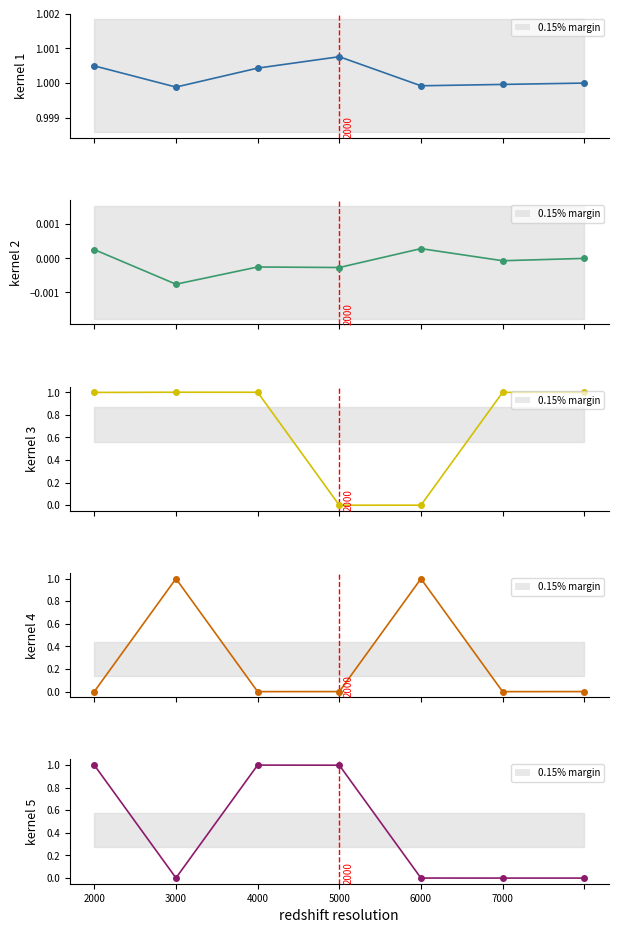

In public, how many points are lower than both neighbors (excluding endpoints)?

2